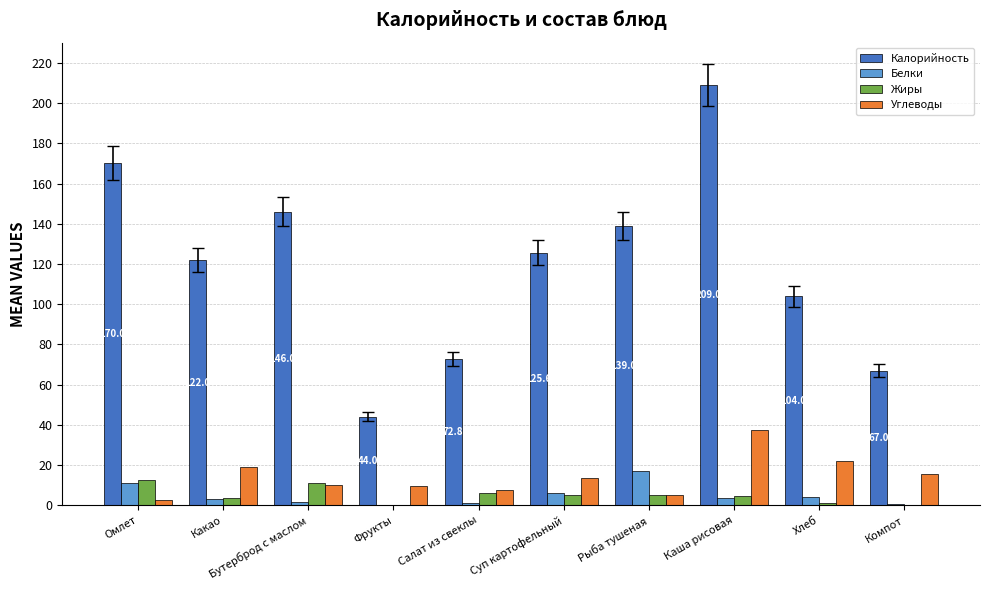

What is the highest value of the Калорийность series?

209.0